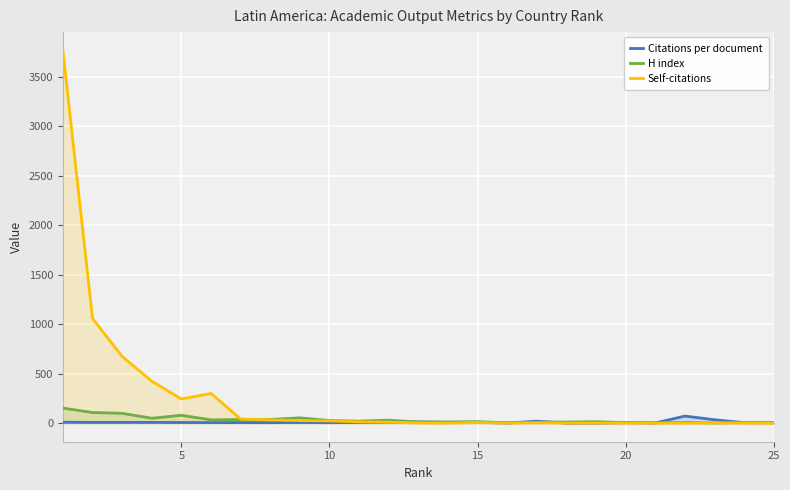

What is the sum of all Self-citations values?

6622.0